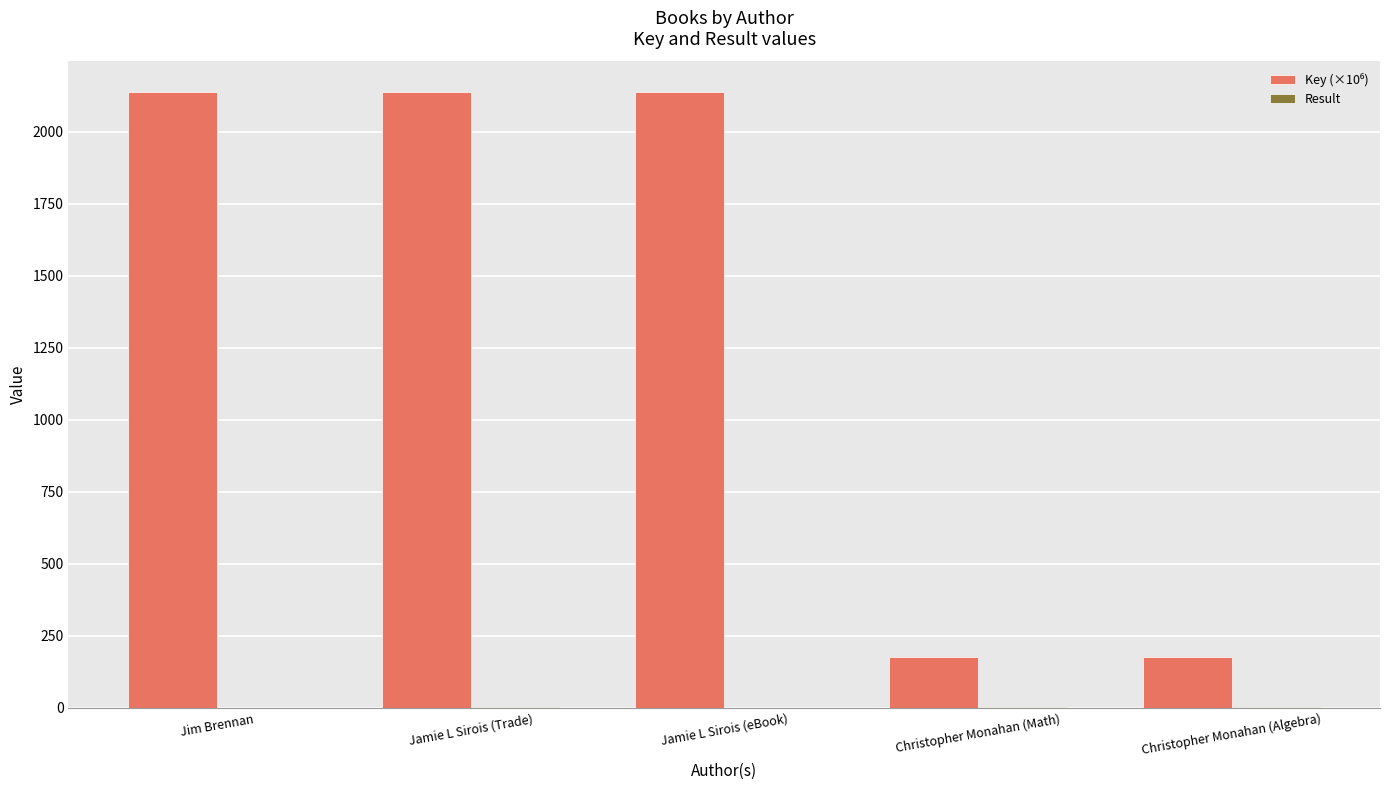

What is the maximum value shown in the chart?

2137.7